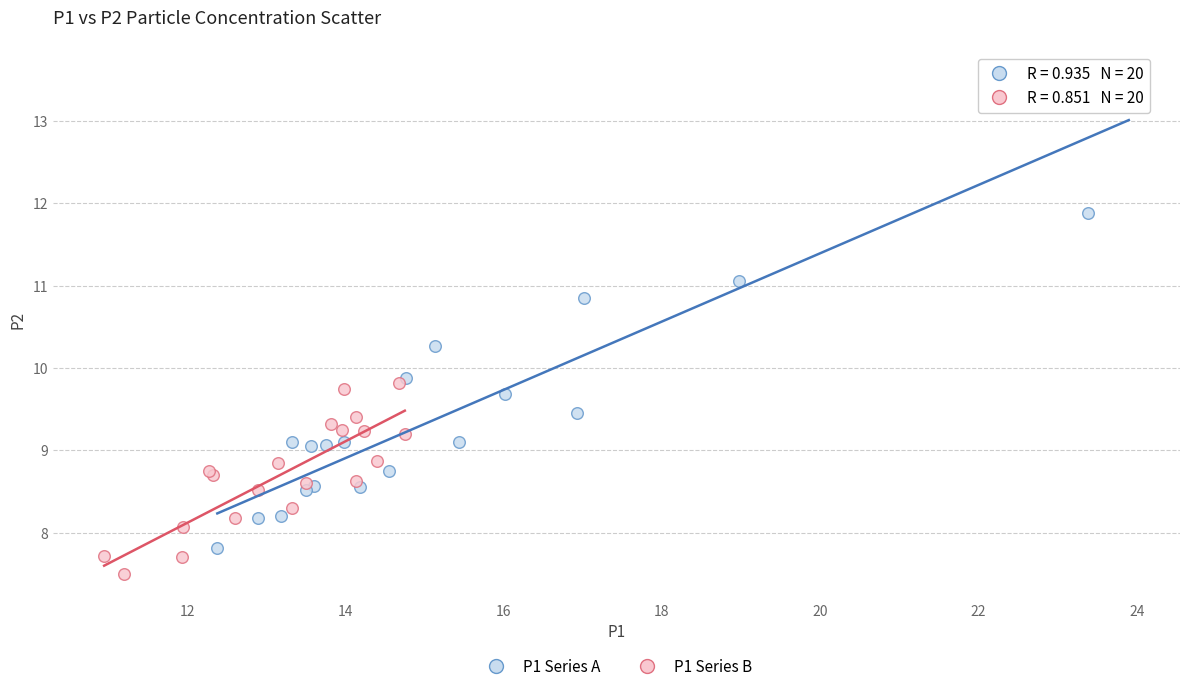

Which series contains the highest Y value?

P1 Series A